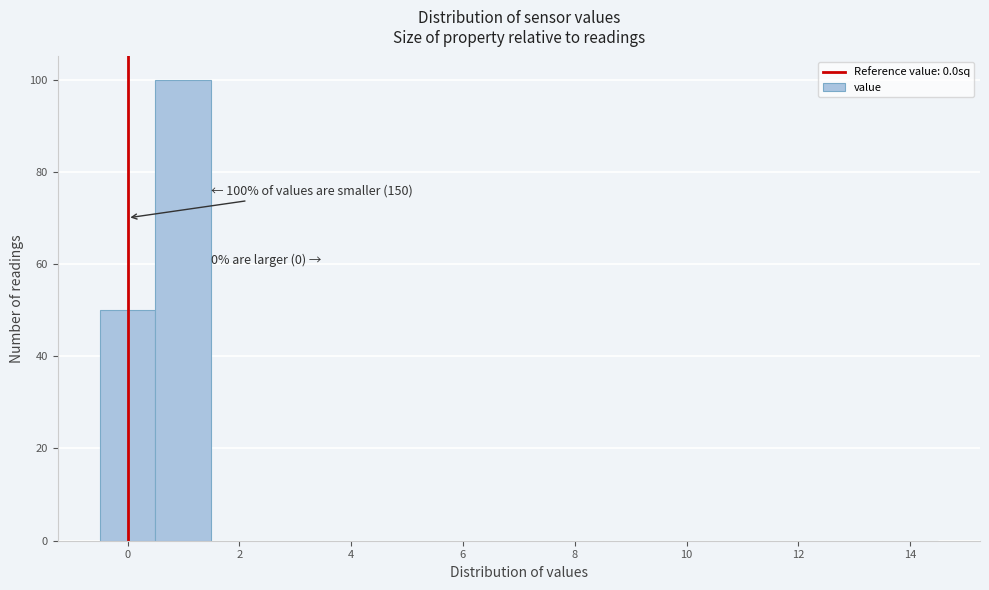

Over which range of the x-axis is the bar tallest?

0.5 to 1.5